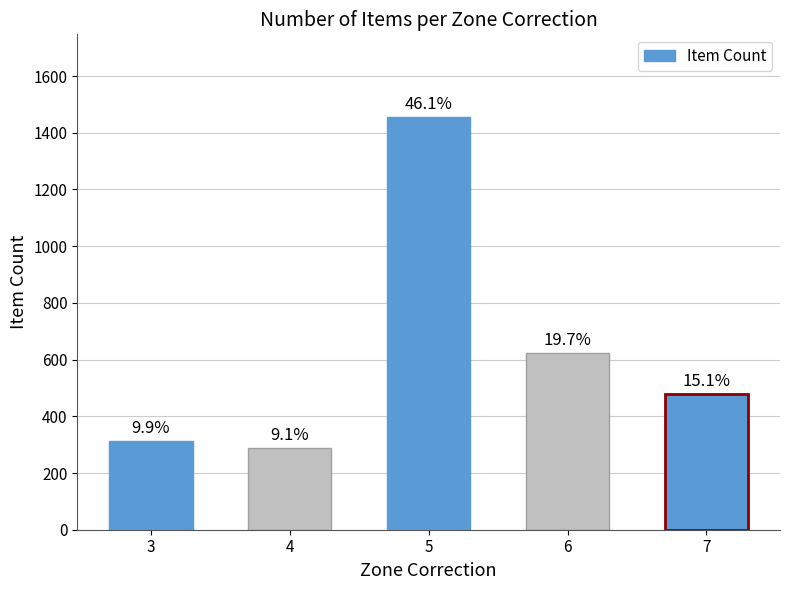

Rank the categories by value from highest to lowest.

5, 6, 7, 3, 4